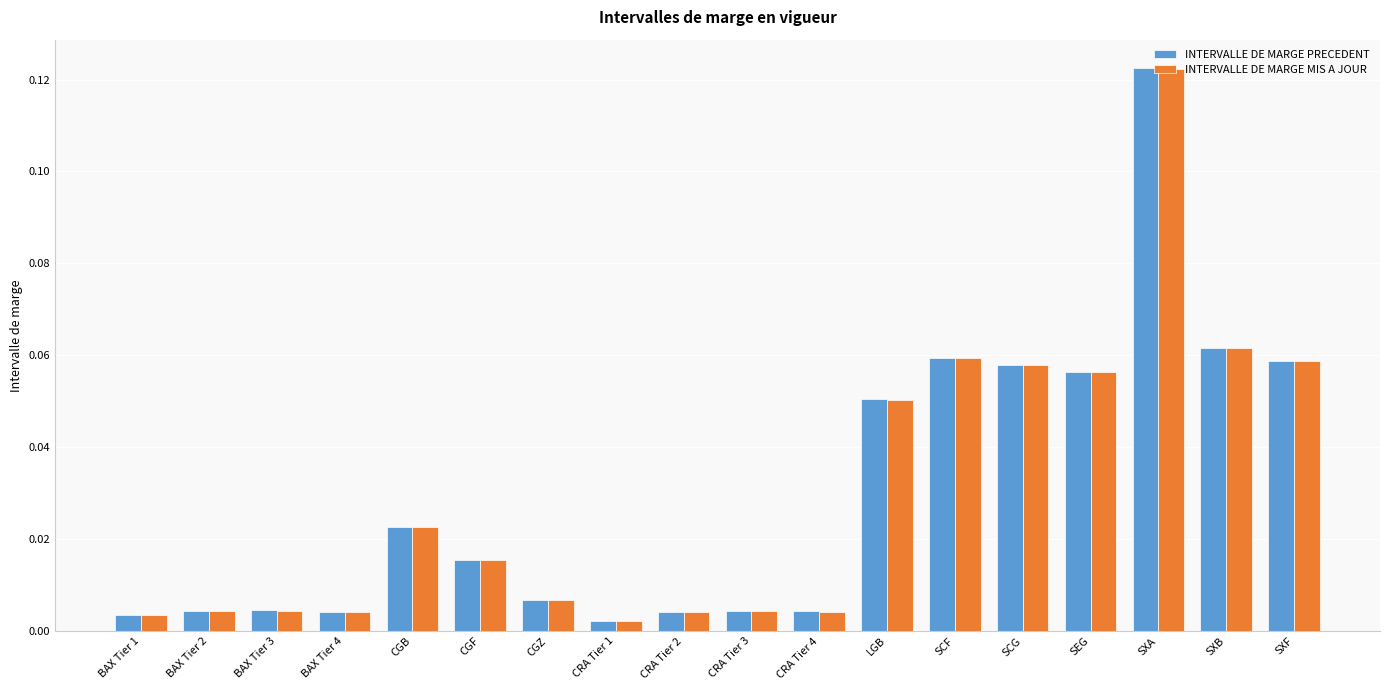

Which label corresponds to the largest value in the chart?

SXA